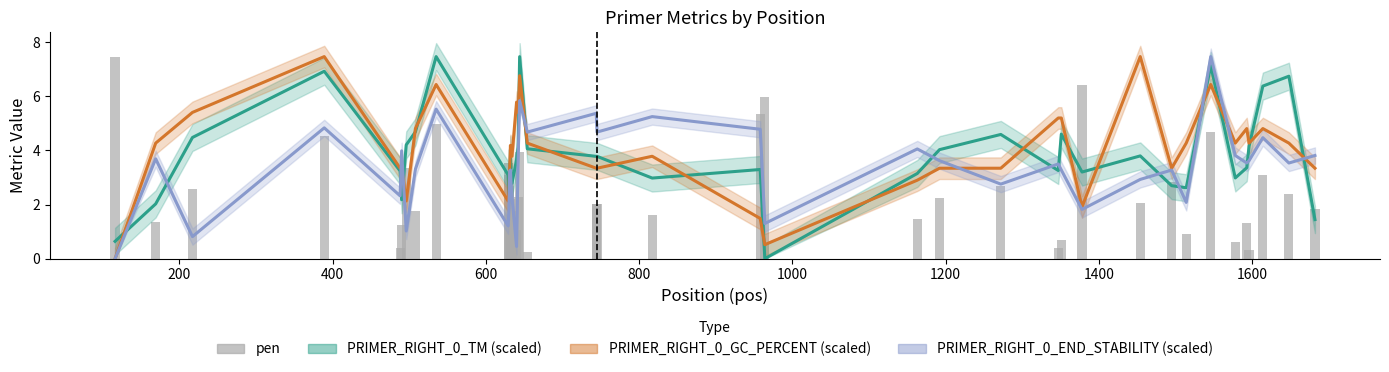

How many groups of bars are there?

40